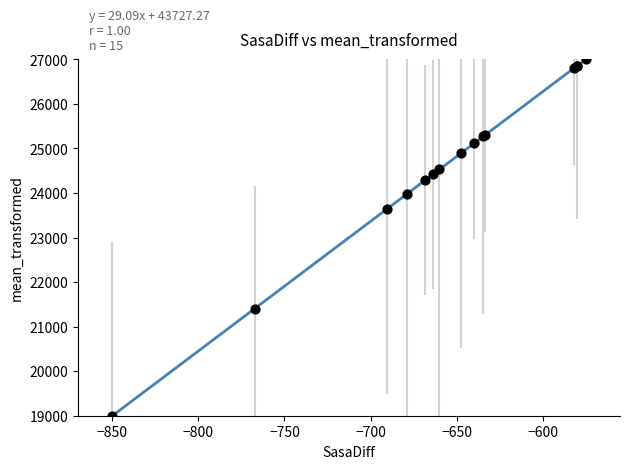

What Y value in the scatter plot is closest to 23000?

23644.8